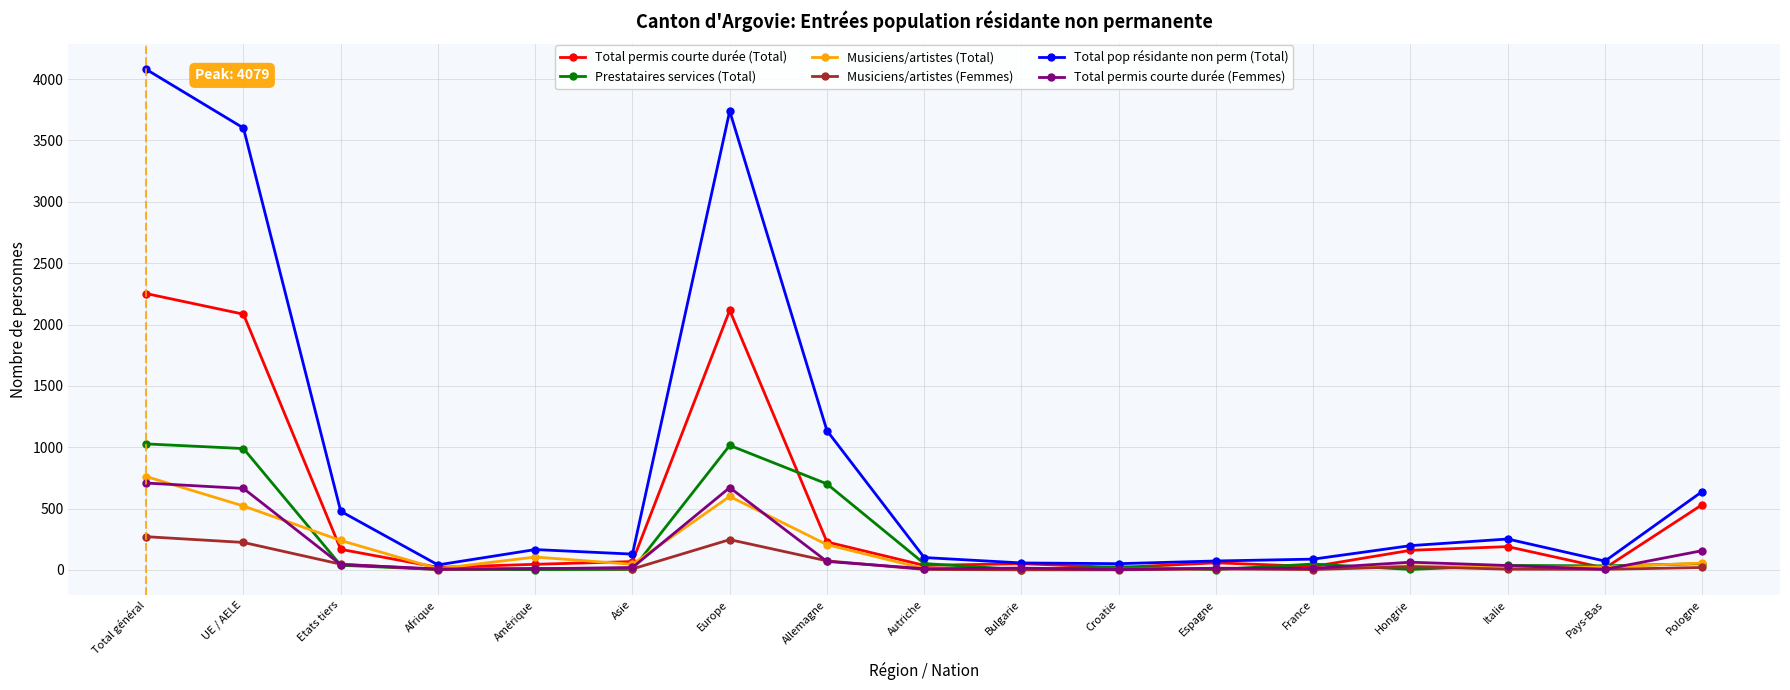

In Musiciens/artistes (Femmes), how many points are higher than both neighbors (excluding endpoints)?

4